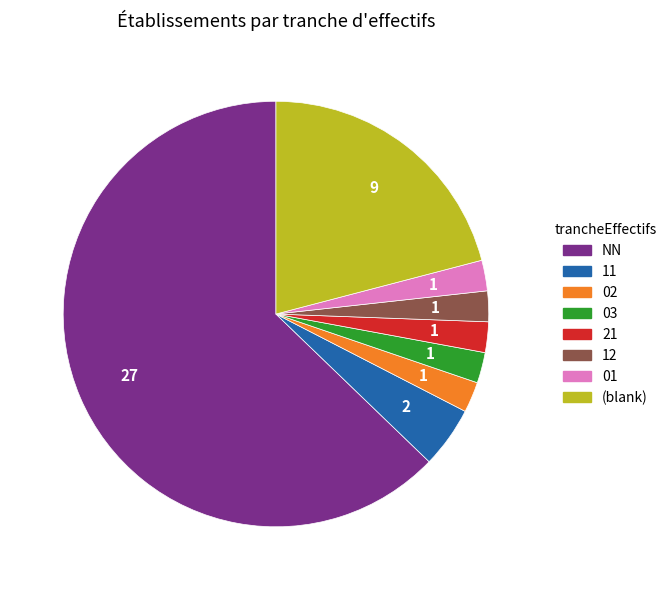

Do 11 and 02 together represent more than half of the pie?

No